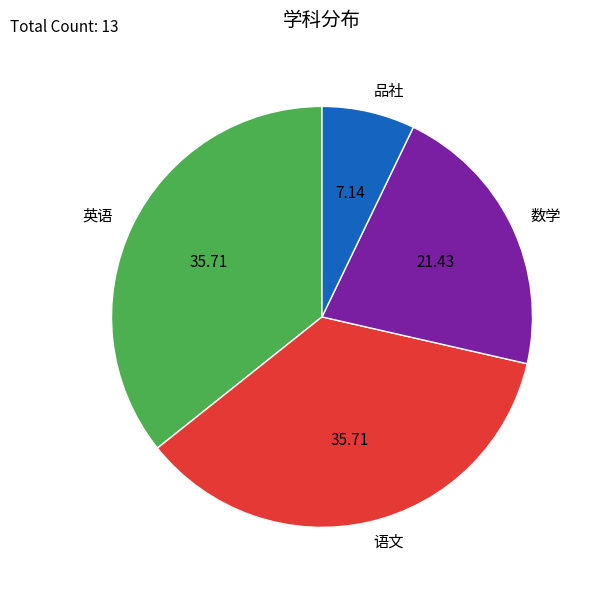

Which category has the smallest portion of the pie?

品社